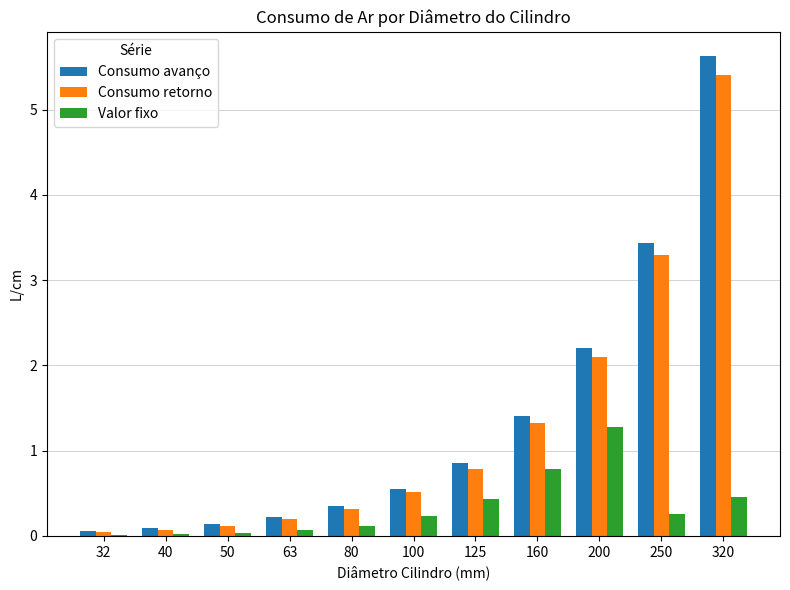

At which label does Valor fixo reach its peak?

200